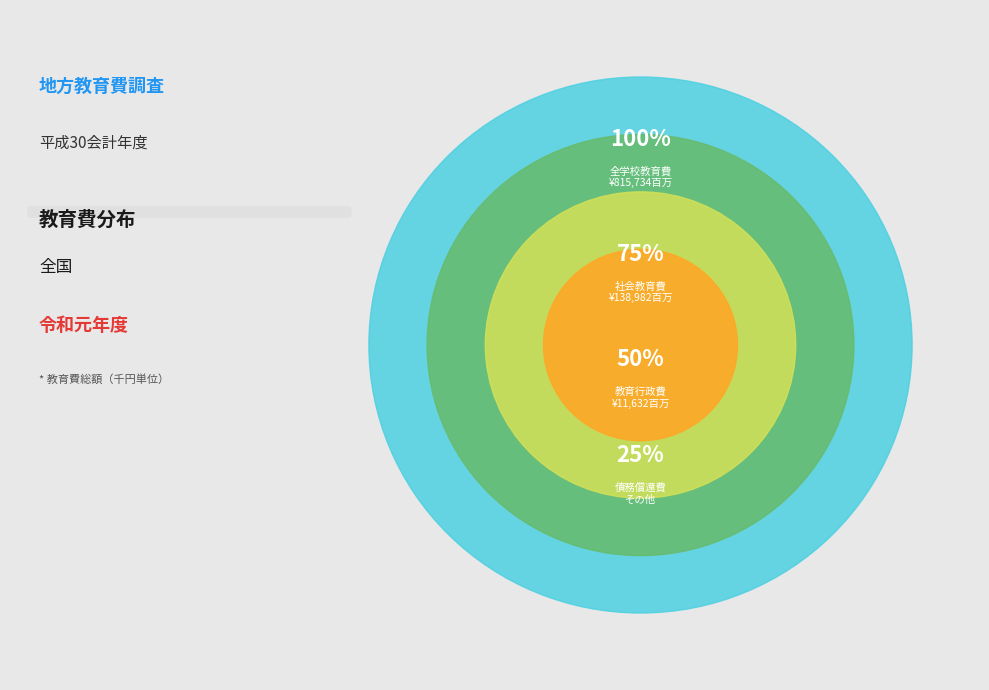

Is there a majority slice in this chart?

No